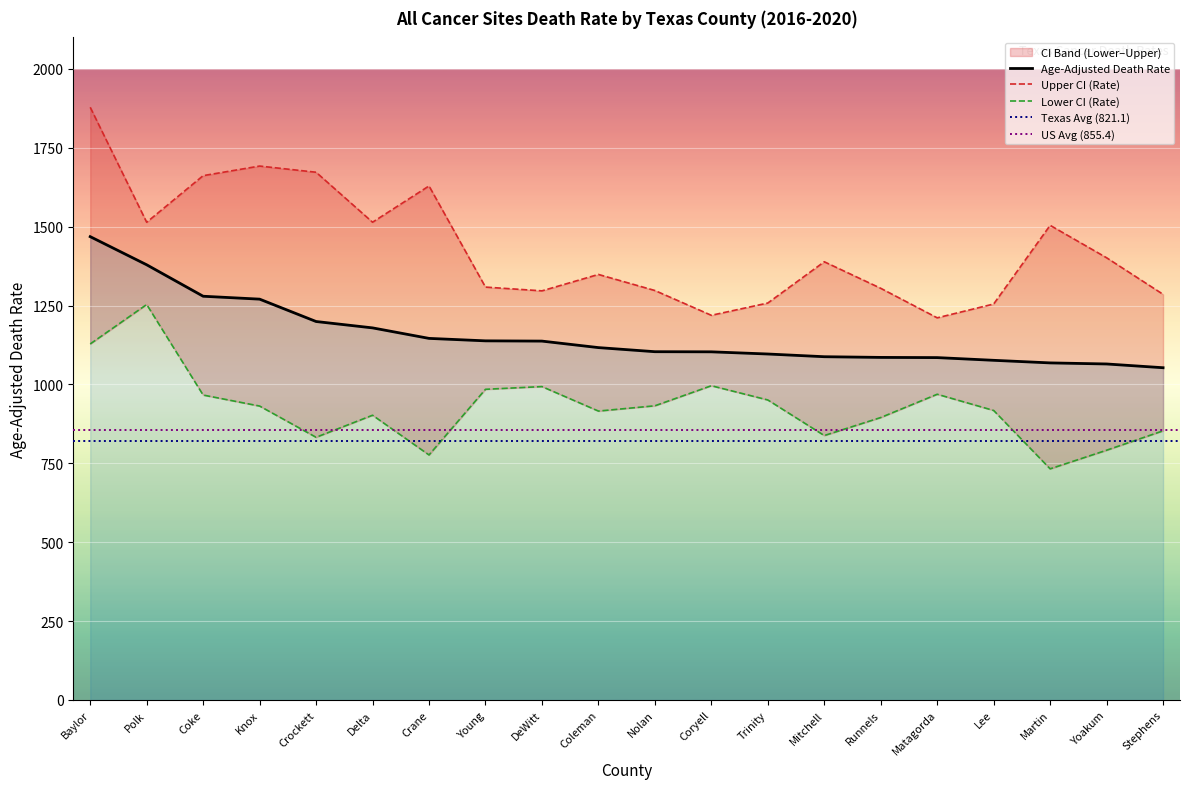

Between Martin and Trinity, which is larger?

Trinity